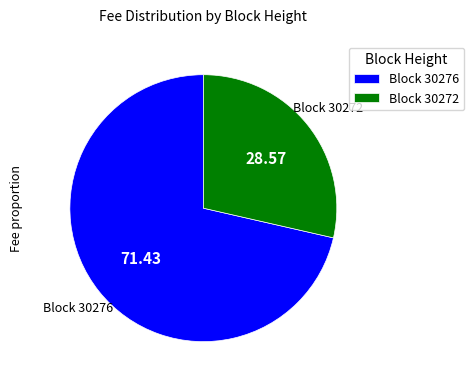

Is there a majority slice in this chart?

Yes